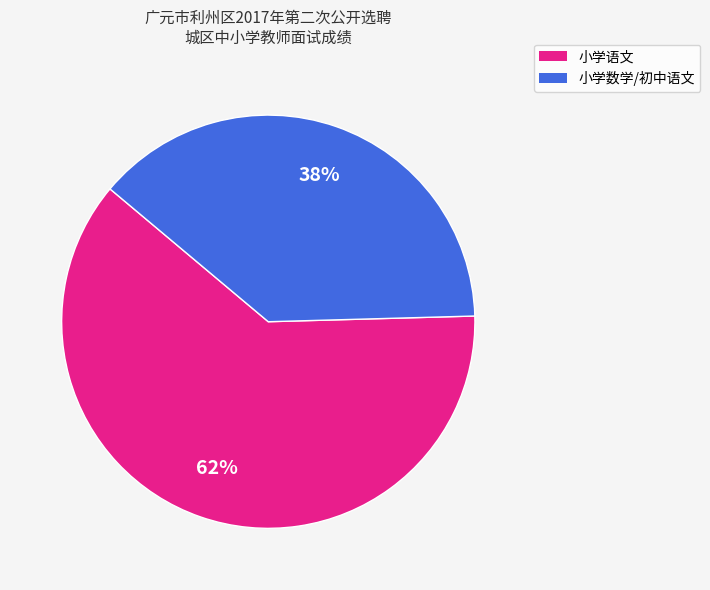

Does any single category account for the majority?

Yes